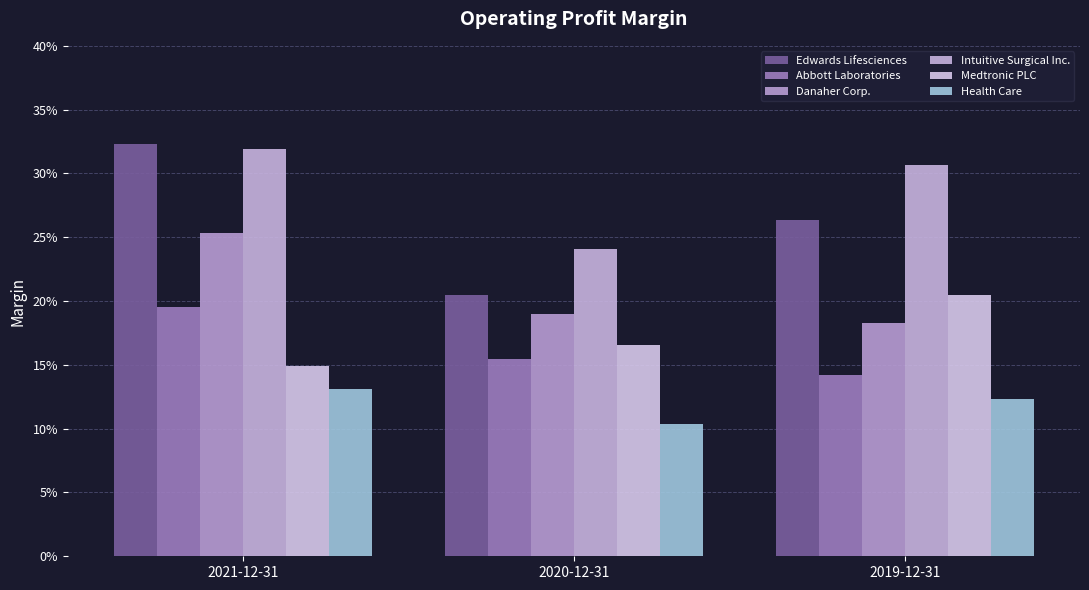

Reading left to right, transcribe all the data shown in this chart.

Edwards Lifesciences: 2021-12-31=0.3	2020-12-31=0.2	2019-12-31=0.3
Abbott Laboratories: 2021-12-31=0.2	2020-12-31=0.2	2019-12-31=0.1
Danaher Corp.: 2021-12-31=0.3	2020-12-31=0.2	2019-12-31=0.2
Intuitive Surgical Inc.: 2021-12-31=0.3	2020-12-31=0.2	2019-12-31=0.3
Medtronic PLC: 2021-12-31=0.1	2020-12-31=0.2	2019-12-31=0.2
Health Care: 2021-12-31=0.1	2020-12-31=0.1	2019-12-31=0.1